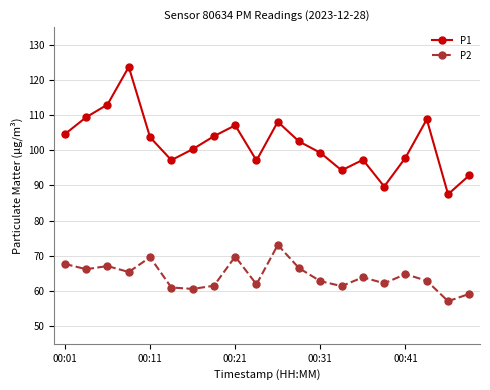

How many data points in P1 are less than 102?

10